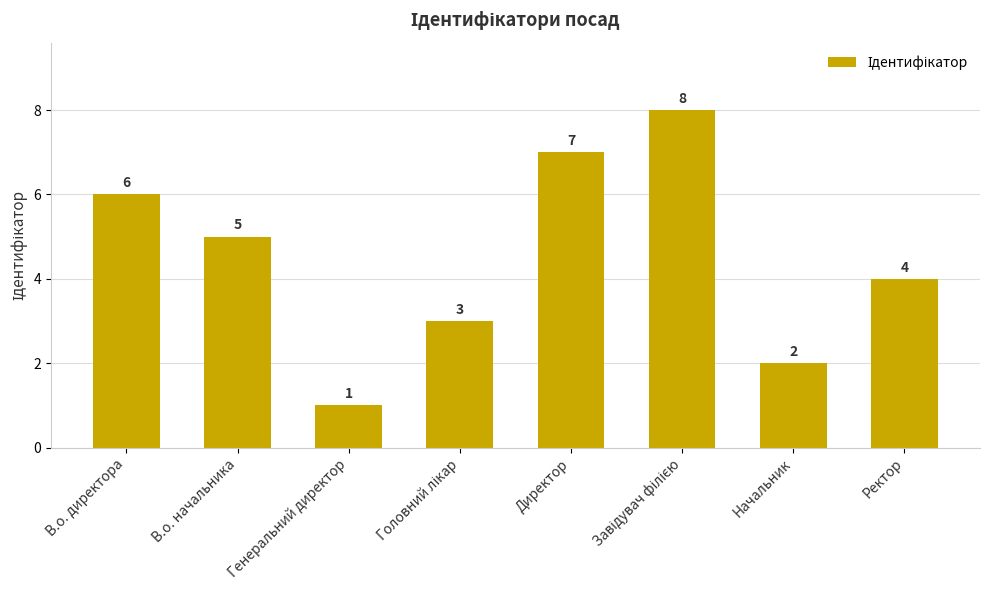

True or false: the data shows 11 at Директор.

False